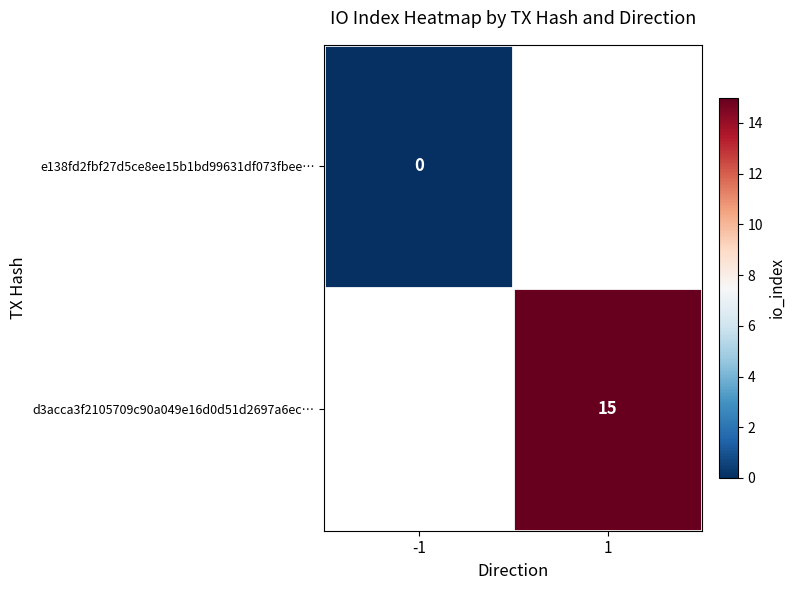

The d3acca3f2105709c90a049e16d0d51d2697a6ec… series shows 26 at 1. True or false?

False